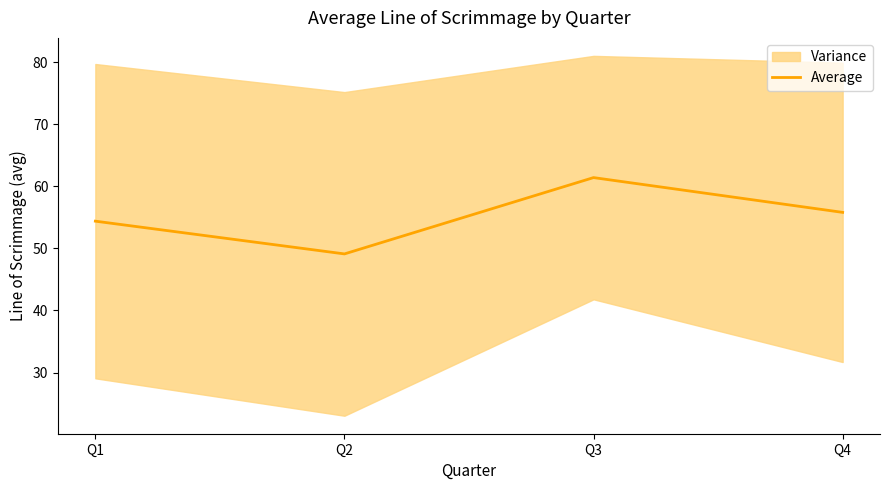

What is the difference between the maximum and minimum values?

12.3